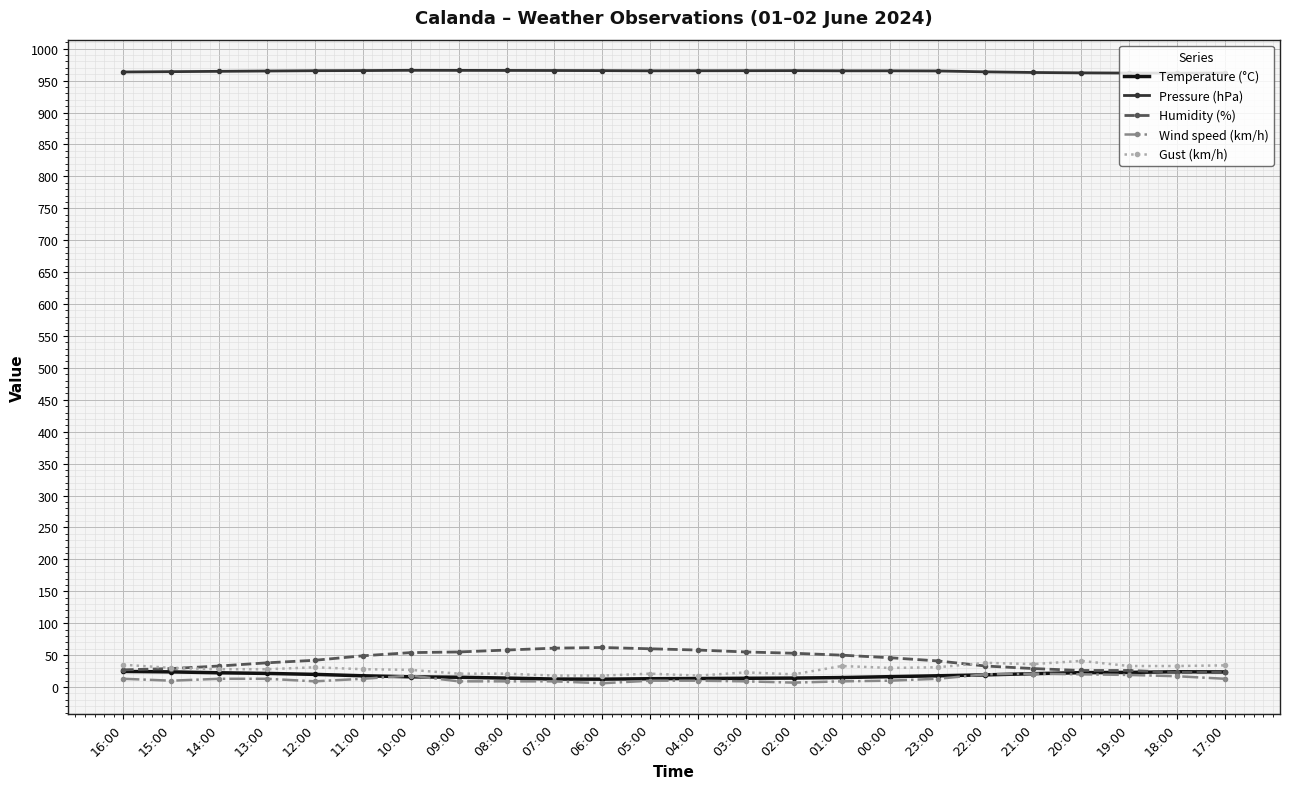

True or false: Pressure (hPa) and Wind speed (km/h) intersect in this chart.

False